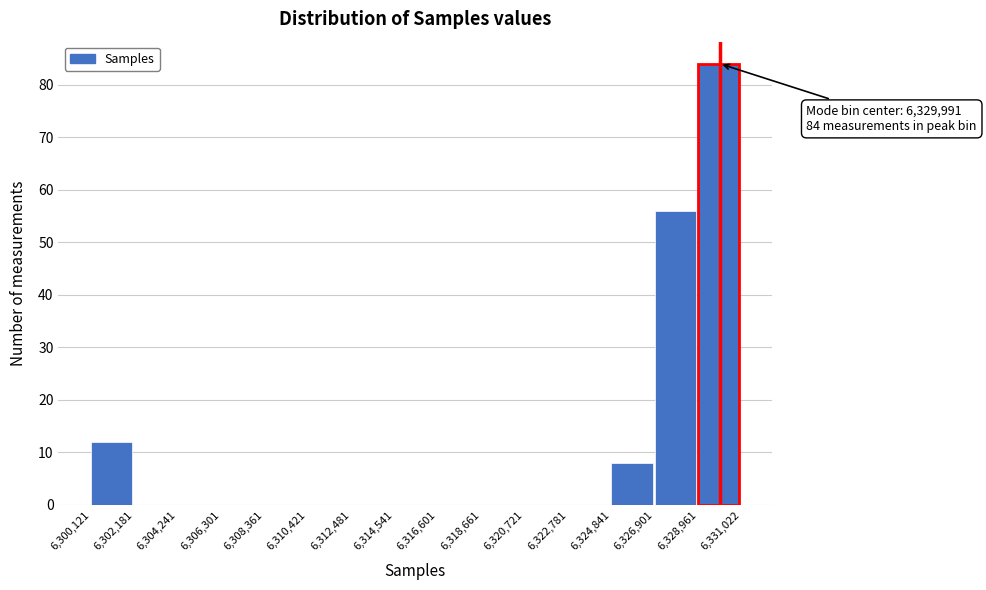

Over which range of the x-axis is the bar tallest?

6,328,961 to 6,331,022